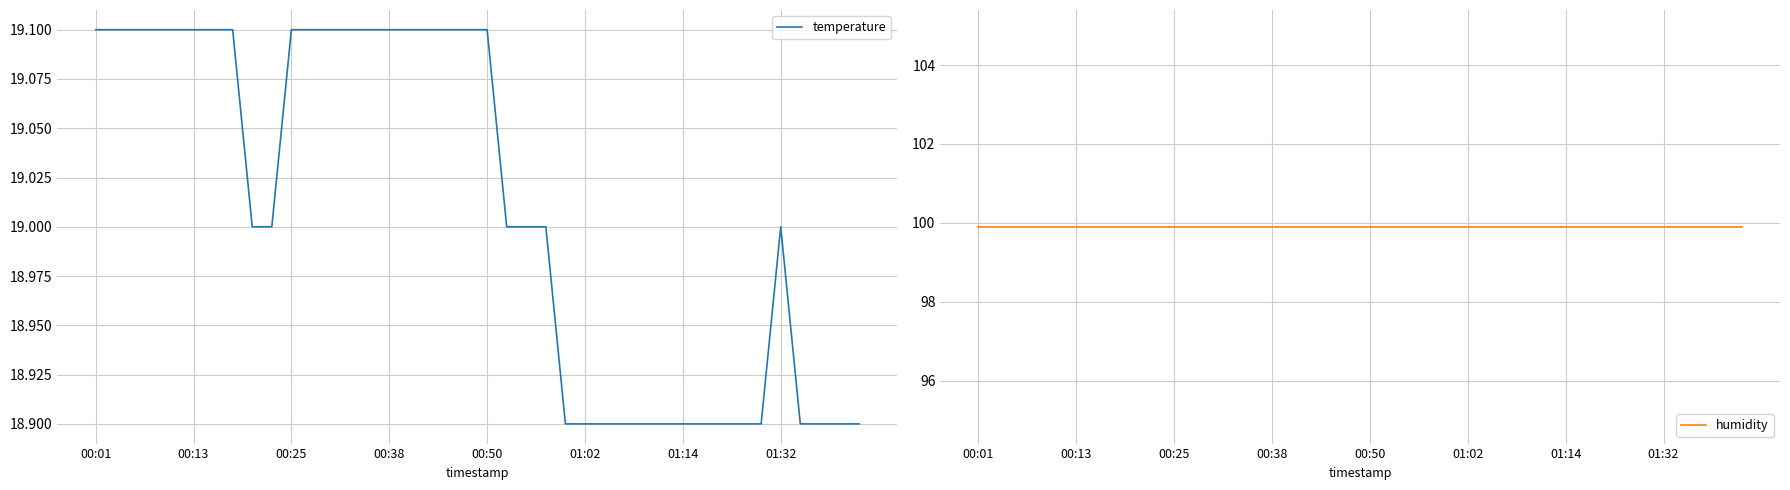

True or false: humidity and temperature cross at least once.

False